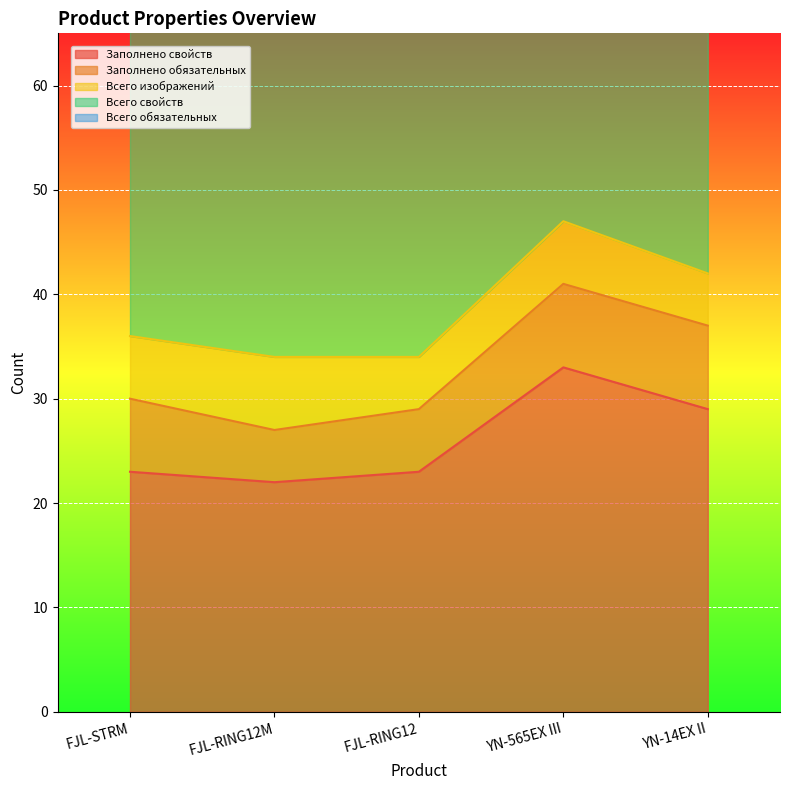

What is the average value of the Заполнено свойств series?

26